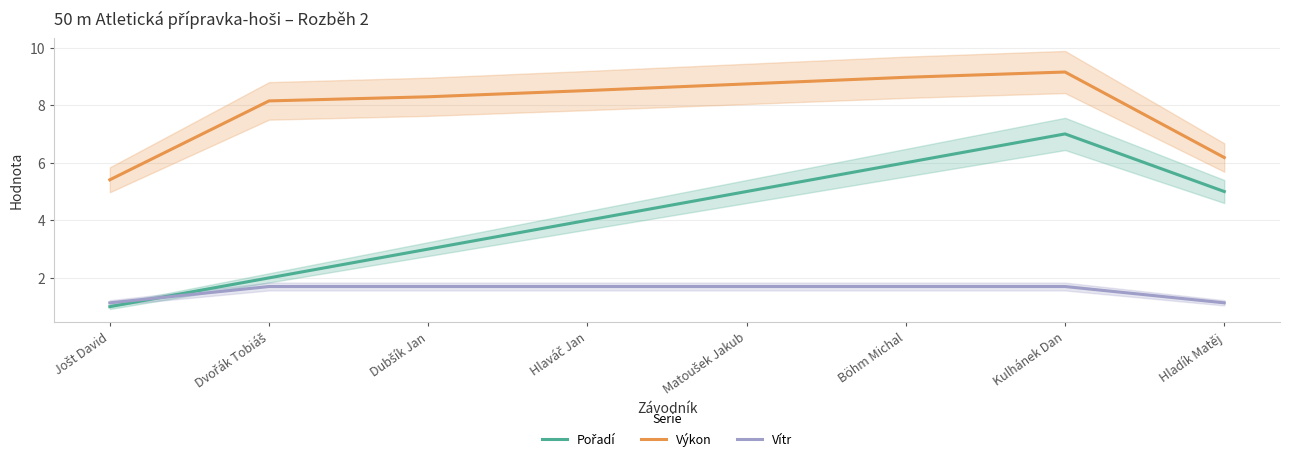

Reading left to right, what are all the values shown in this chart?

Pořadí: 1.0	2.0	3.0	4.0	5.0	6.0	7.0	5.0
Výkon: 5.4	8.1	8.3	8.5	8.7	9.0	9.2	6.2
Vítr: 1.1	1.7	1.7	1.7	1.7	1.7	1.7	1.1